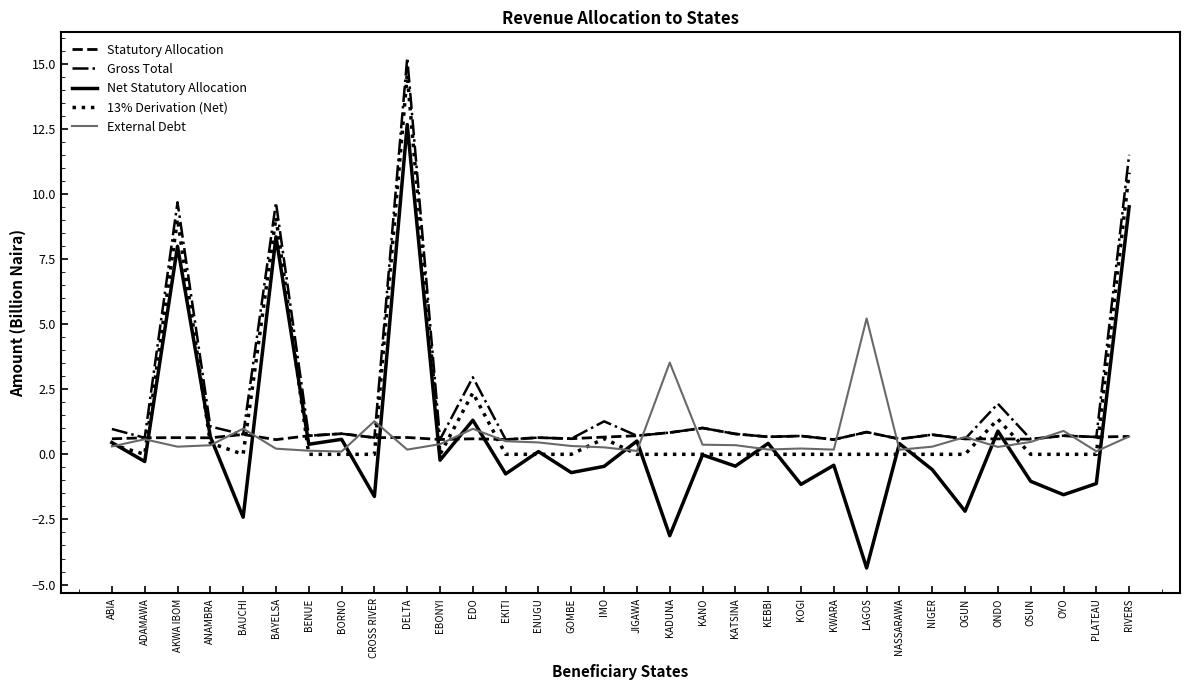

At which label does Net Statutory Allocation reach its peak?

DELTA